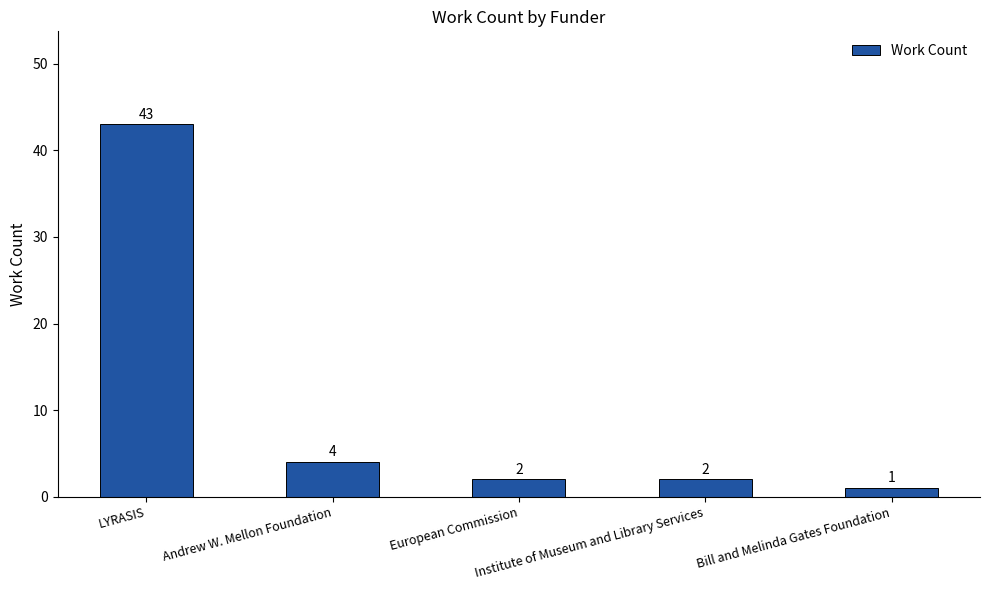

At which category does the chart reach its minimum across all series?

Bill and Melinda Gates Foundation